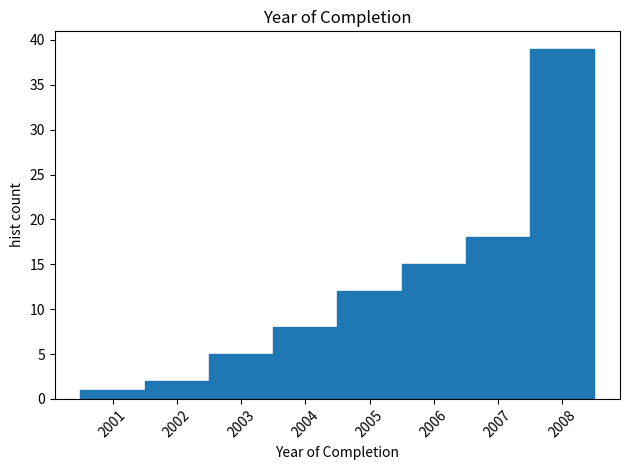

Over which range of the x-axis is the bar tallest?

2007.5 to 2008.5